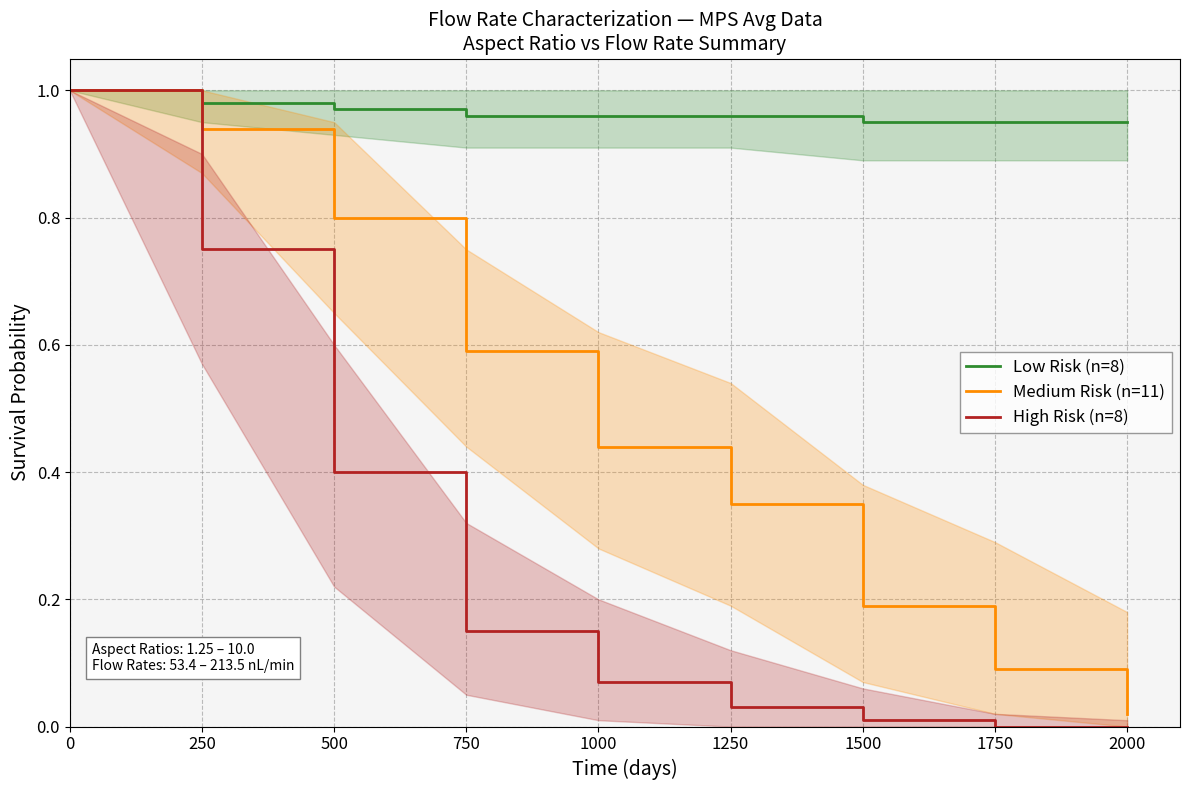

Is it true that Medium Risk (n=11) equals 1.4 at 500?

False